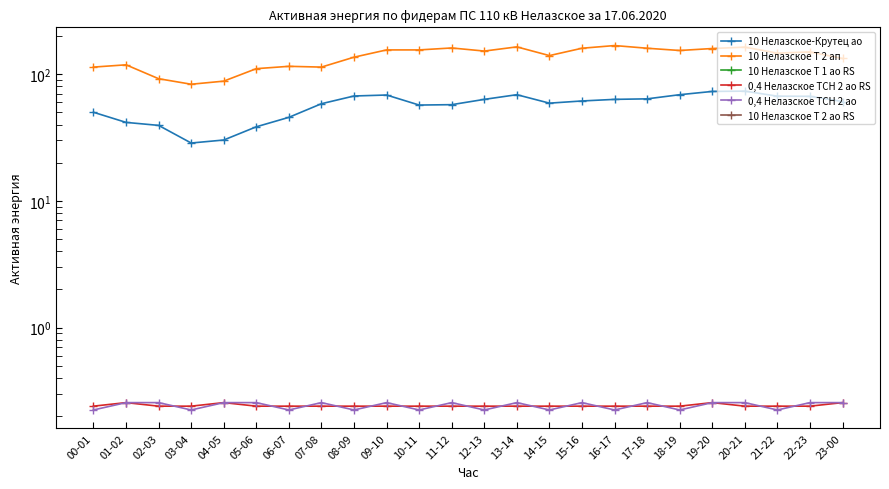

True or false: 10 Нелазское Т 2 ао RS and 10 Нелазское Т 2 ап intersect in this chart.

False